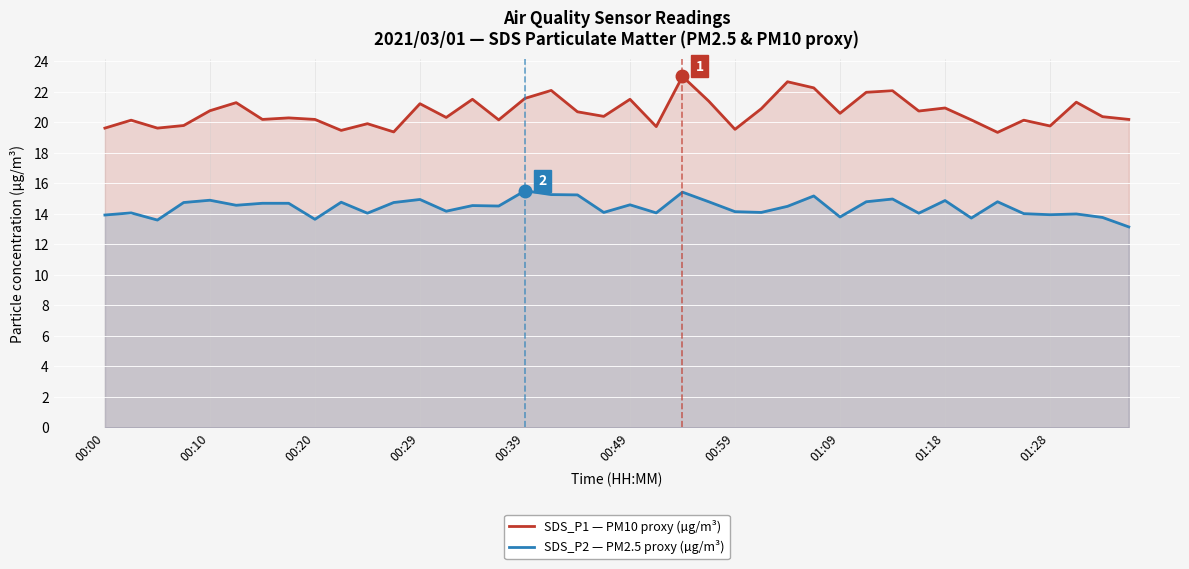

Is it true that SDS_P2 — PM2.5 proxy (µg/m³) equals 5.9 at 15?

False